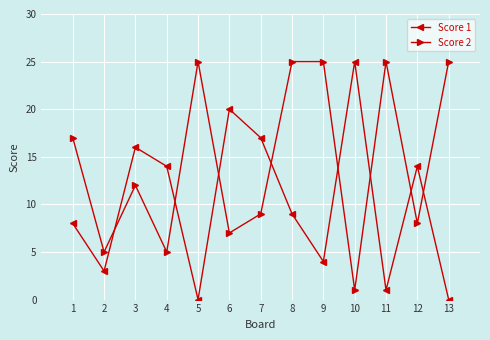

Which series has the widest spread of values?

Score 1